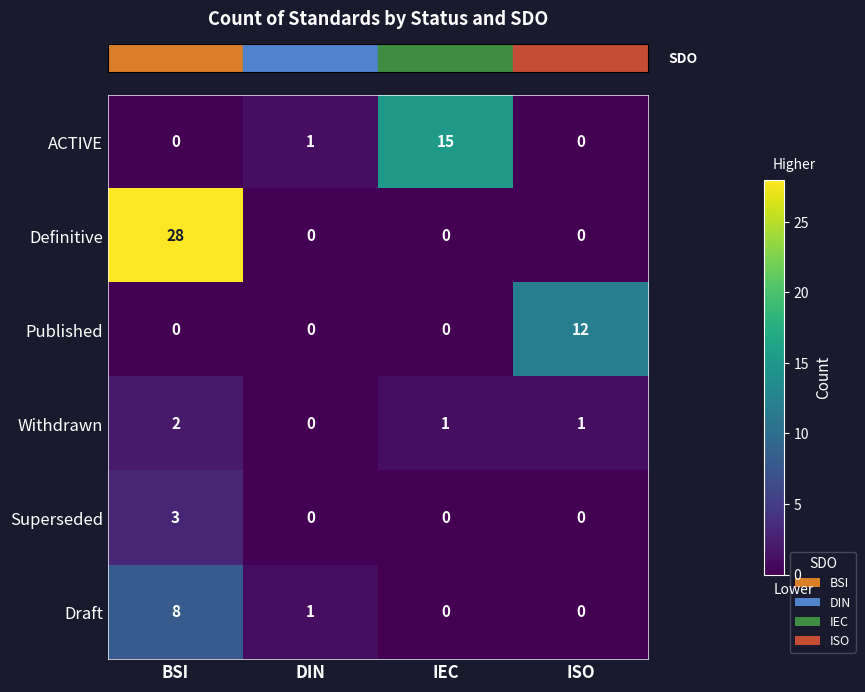

True or false: ACTIVE has a value of 0 at ISO.

True